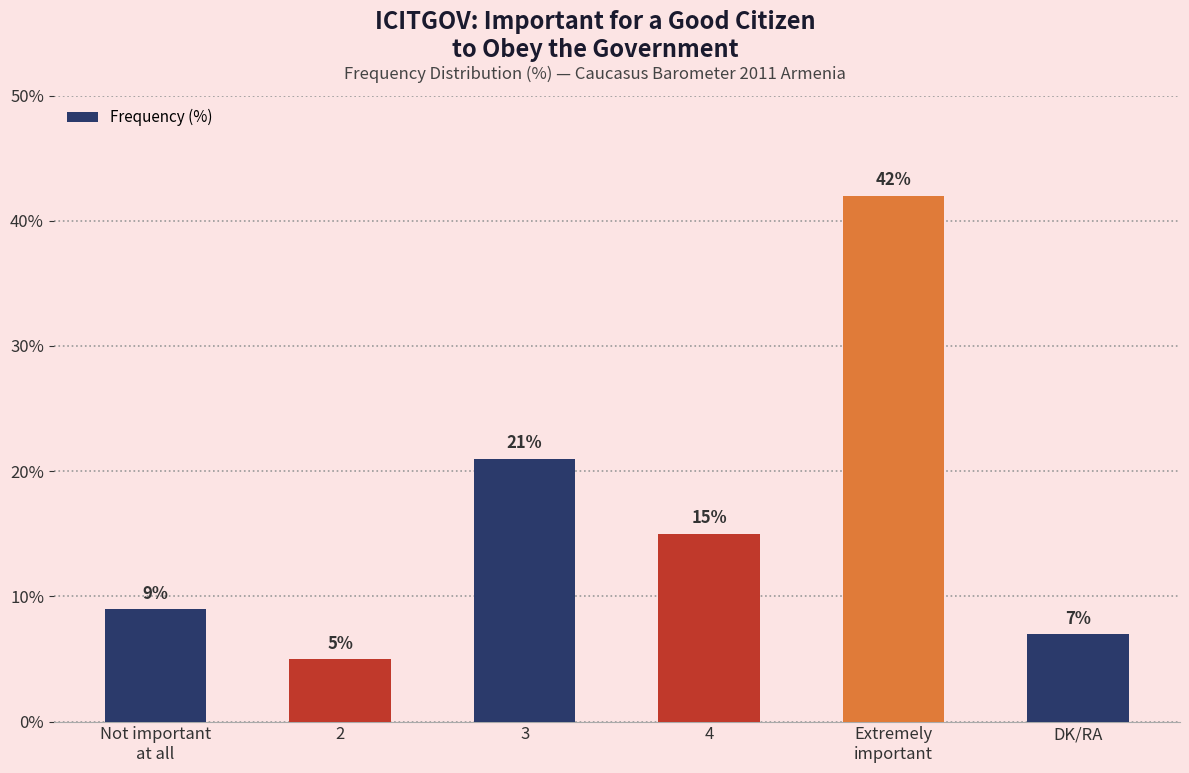

What value does the data have at DK/RA, to the nearest 5?

5